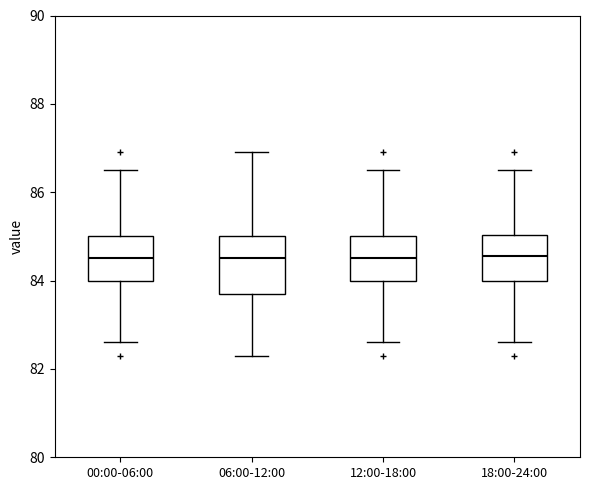

Reading left to right, transcribe this box plot: for each box, give where its median line is, the range the box spans, and where its two whiskers end, as read against the y-axis. The values are not printed on the chart, so give them approximately, as read against the axis.

00:00-06:00: median 84.6, box 84.0 to 85.0, whiskers 82.6 to 86.6
06:00-12:00: median 84.6, box 83.8 to 85.0, whiskers 82.4 to 87.0
12:00-18:00: median 84.6, box 84.0 to 85.0, whiskers 82.6 to 86.6
18:00-24:00: median 84.6, box 84.0 to 85.0, whiskers 82.6 to 86.6